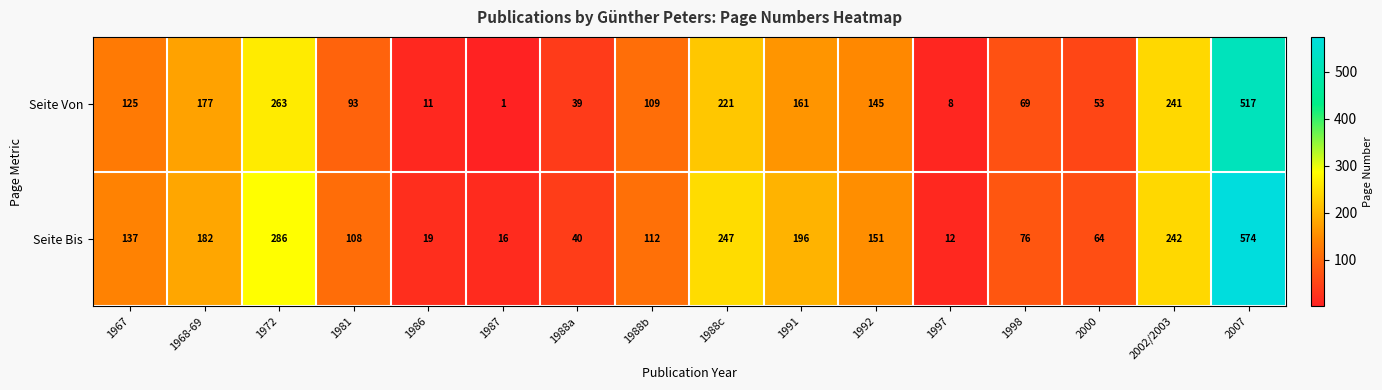

Which series has the largest total across all categories?

Seite Bis